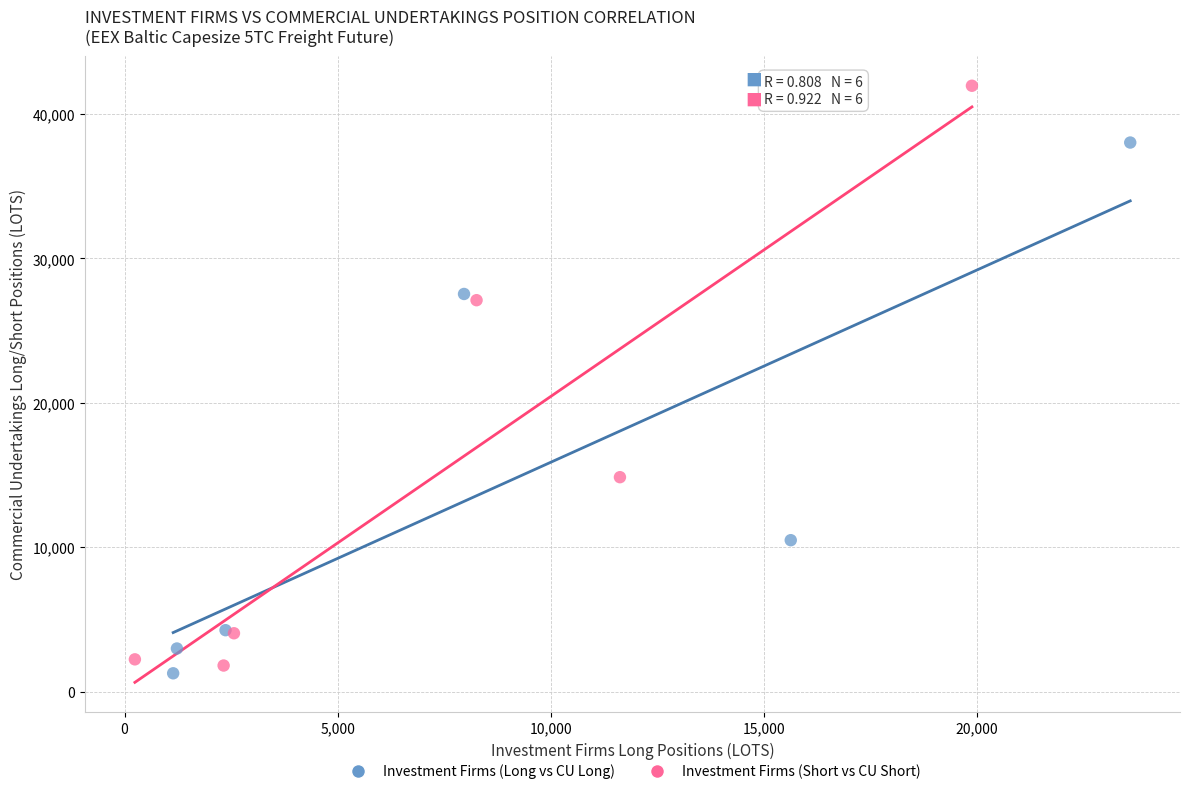

Which series reaches the maximum Y coordinate?

Investment Firms (Short vs CU Short)